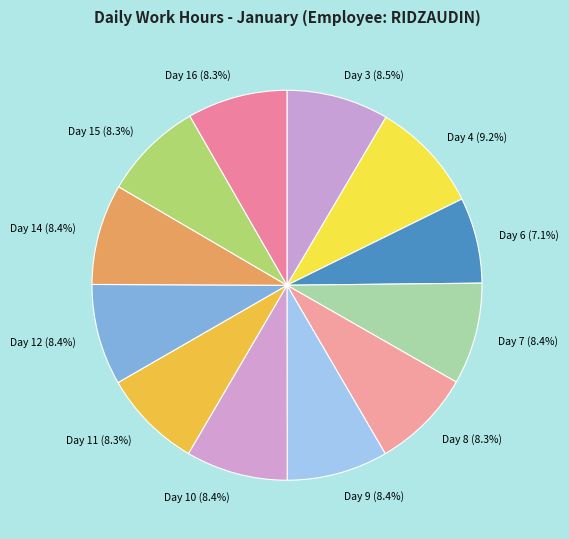

Rank the categories by value from highest to lowest.

Day 4, Day 3, Day 10, Day 7, Day 9, Day 12, Day 14, Day 8, Day 16, Day 15, Day 11, Day 6